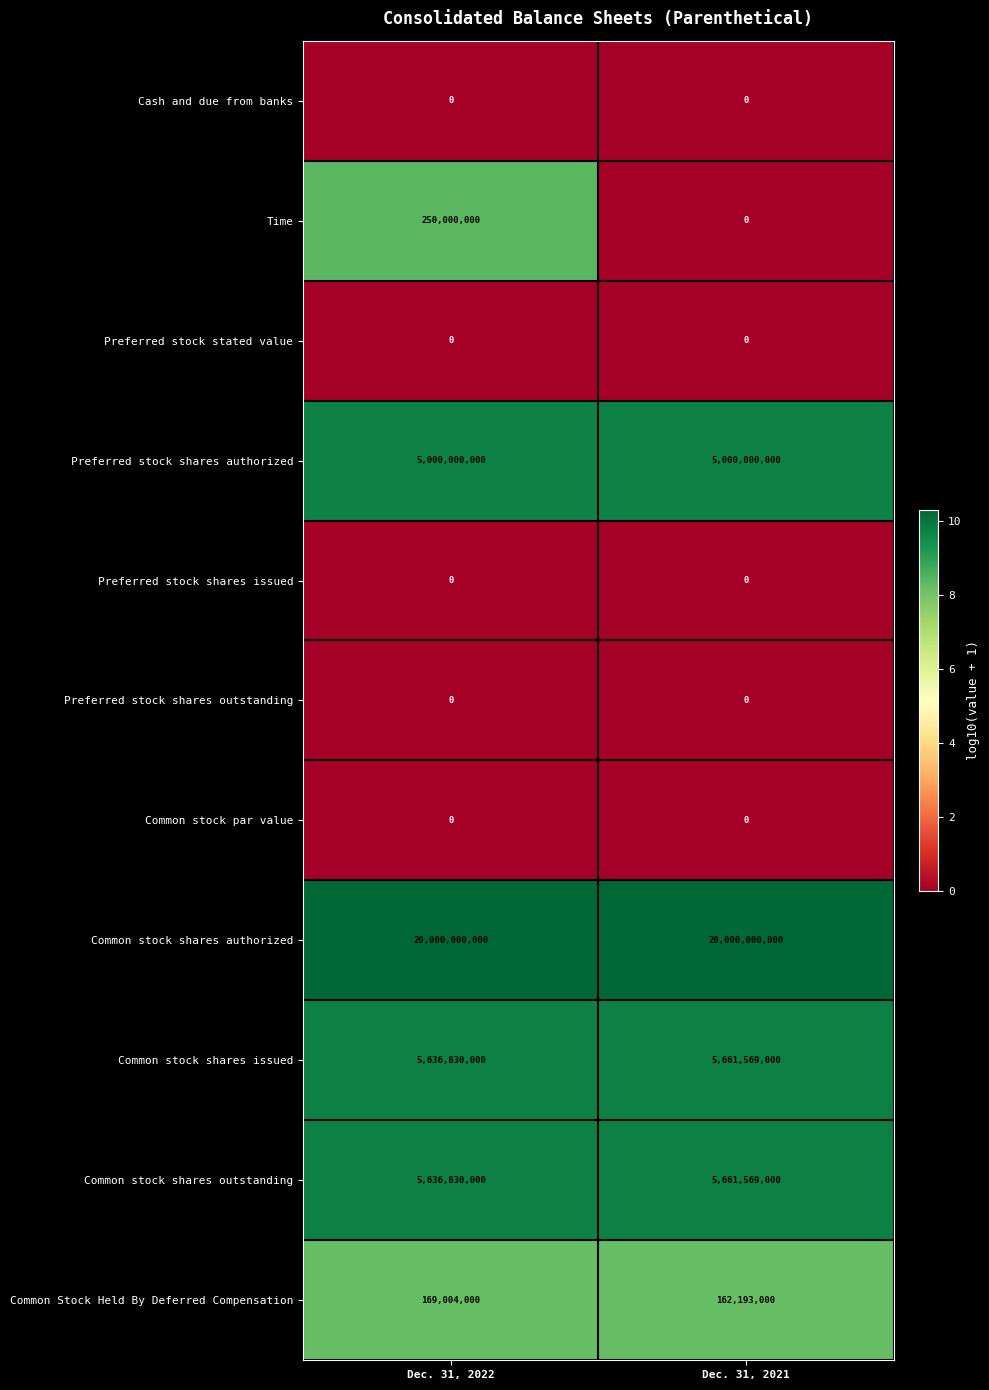

Read the Common stock shares outstanding value at Dec. 31, 2021.

5661569000